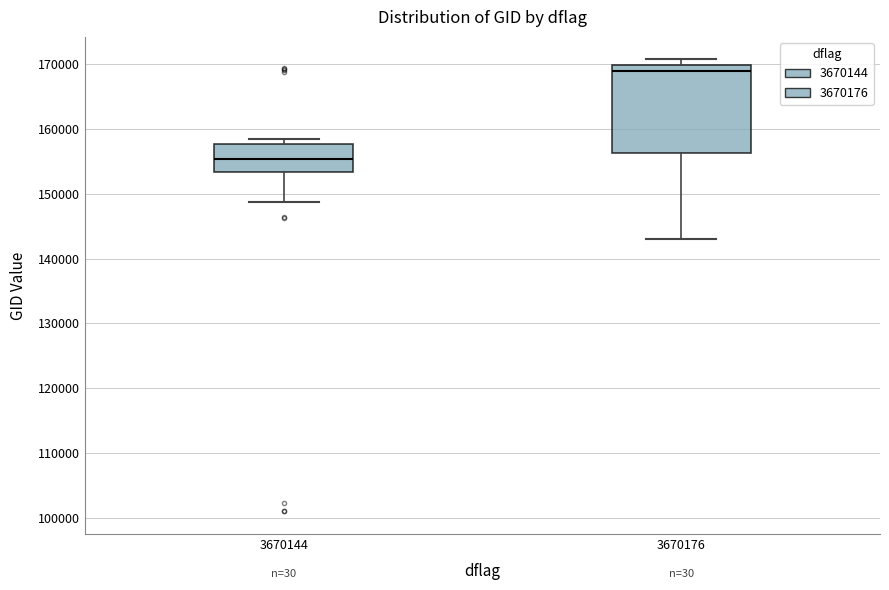

Which box has the lowest median line?

3670144